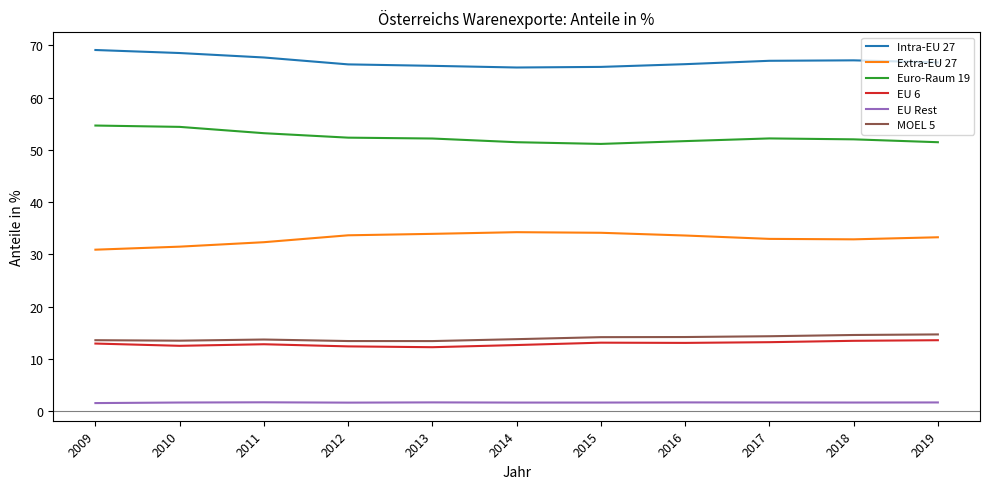

What is the minimum value shown in the chart?

1.5